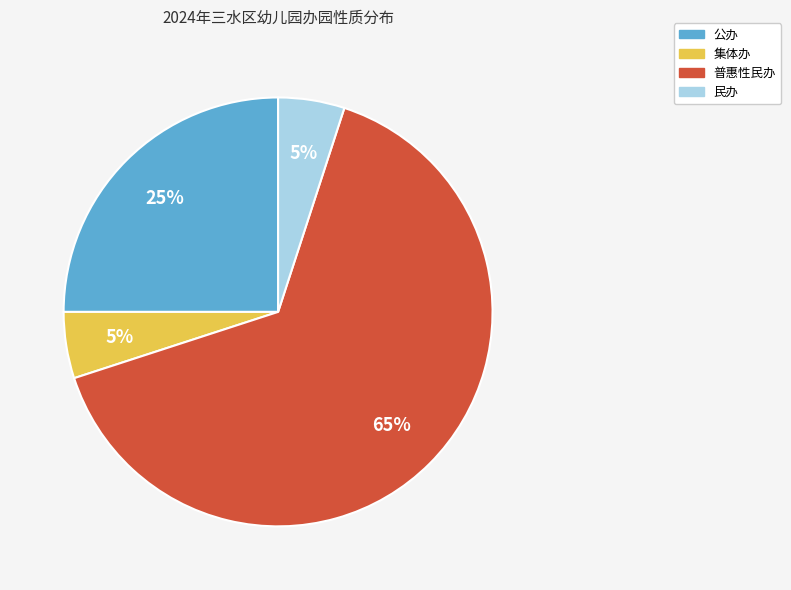

What is the largest slice in the pie chart?

普惠性民办